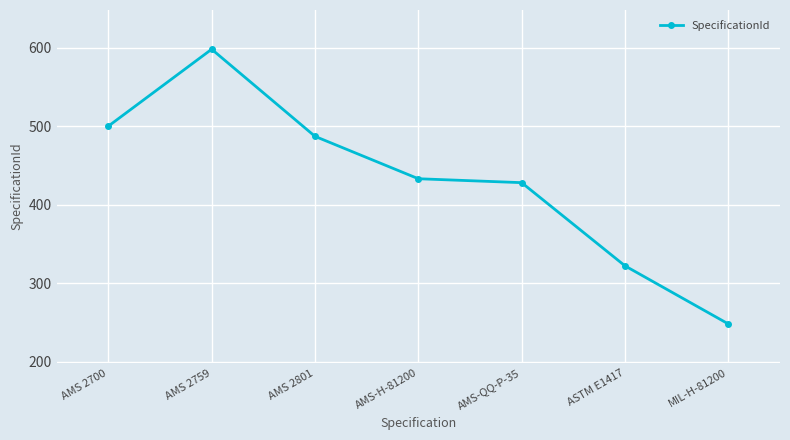

How many values are below 433?

3